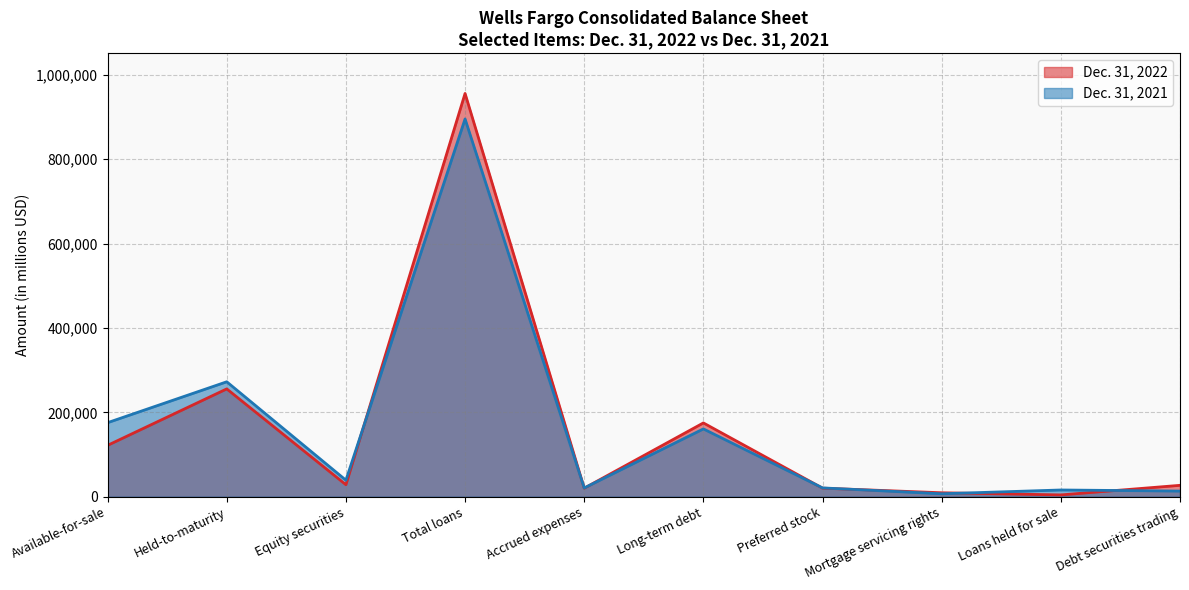

What is the difference between the maximum and minimum values in the Dec. 31, 2022 series?

951651